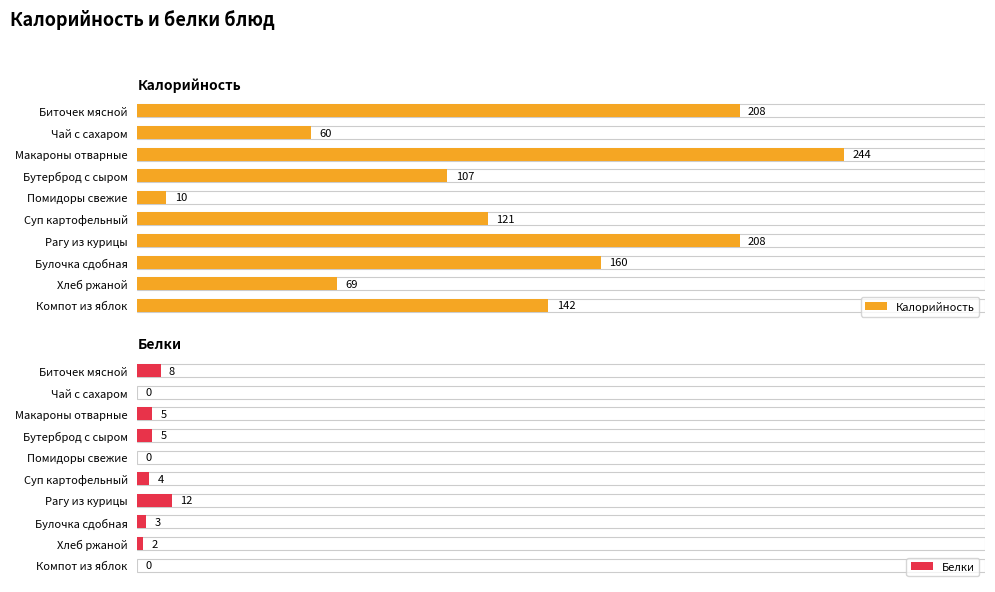

What is the value of the Калорийность bar at the 3rd from the left?

244